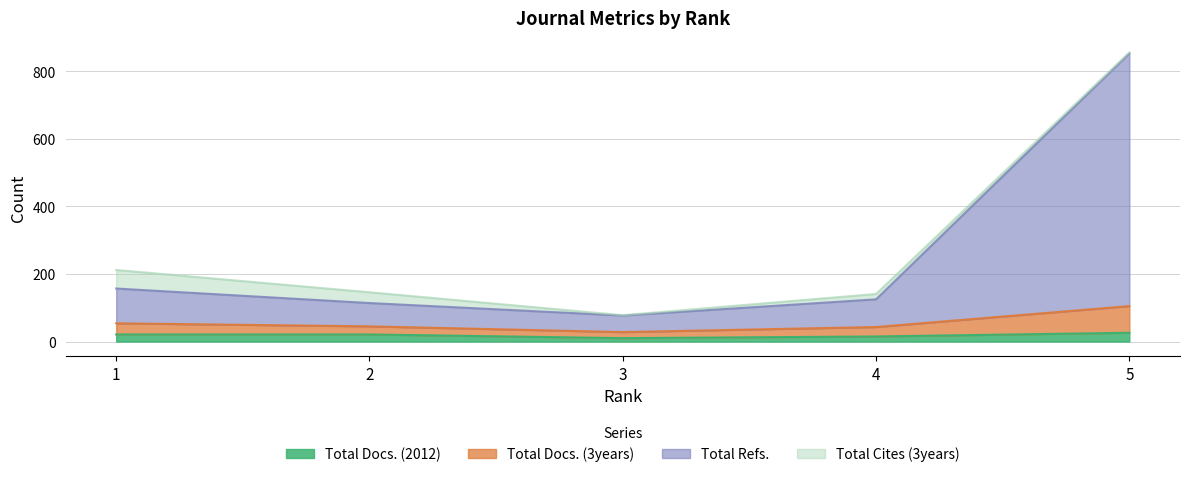

True or false: Total Docs. (2012) and Total Refs. intersect in this chart.

False